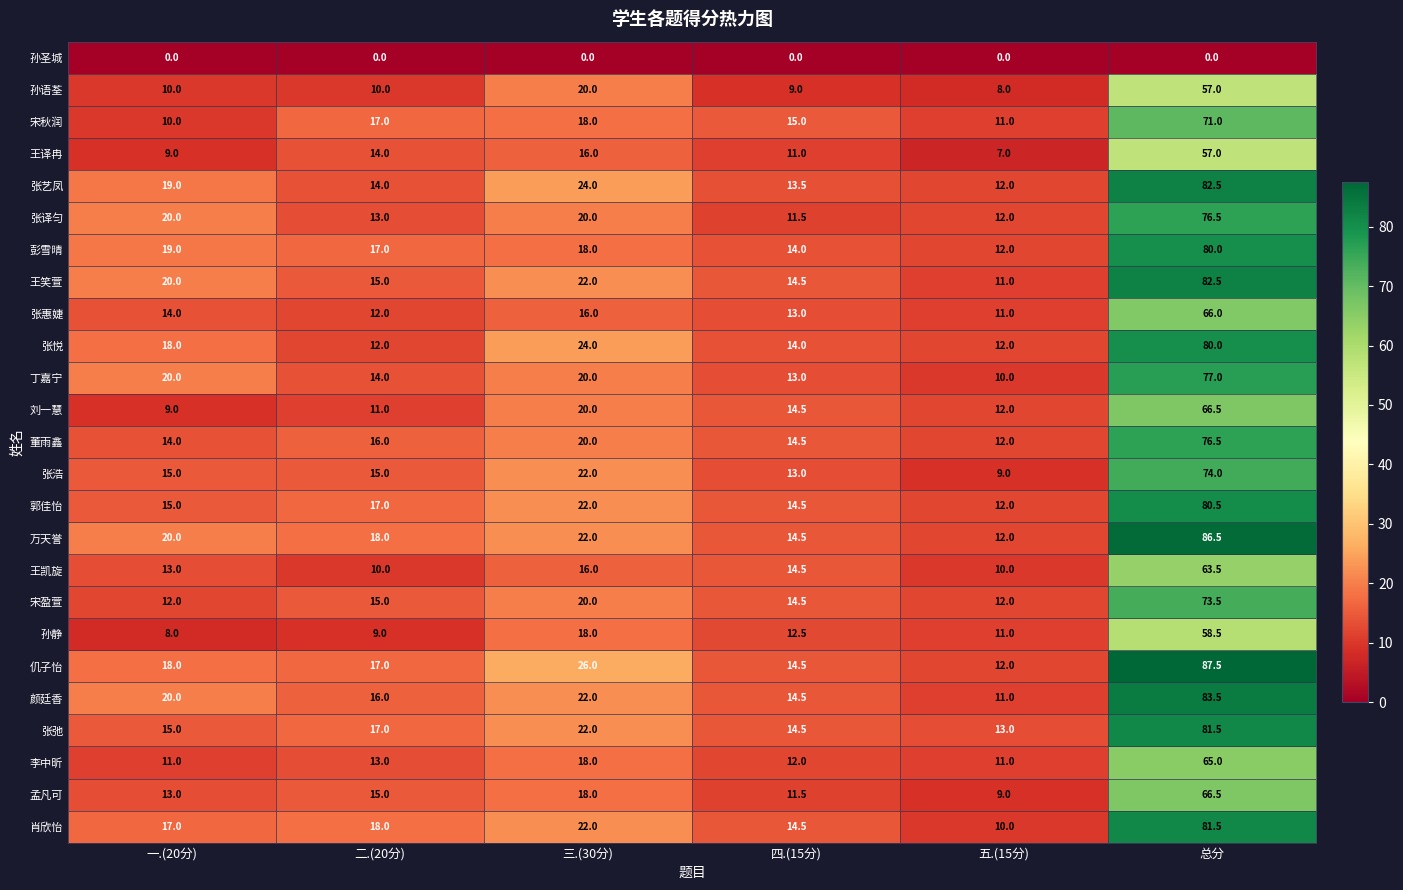

Which series changed the most between 一.(20分) and 五.(15分)?

丁嘉宁